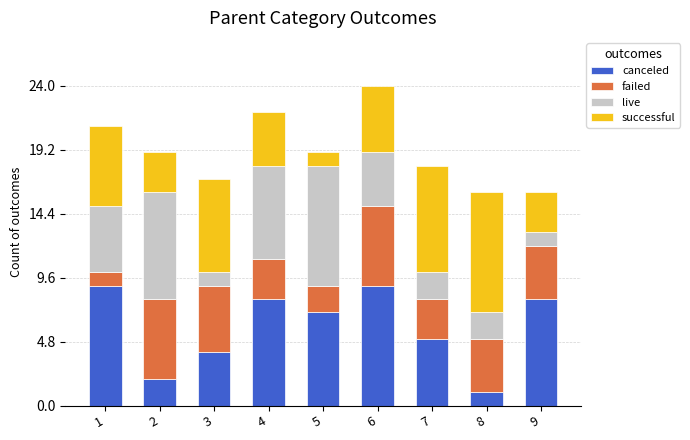

Does the chart contain any negative values?

No